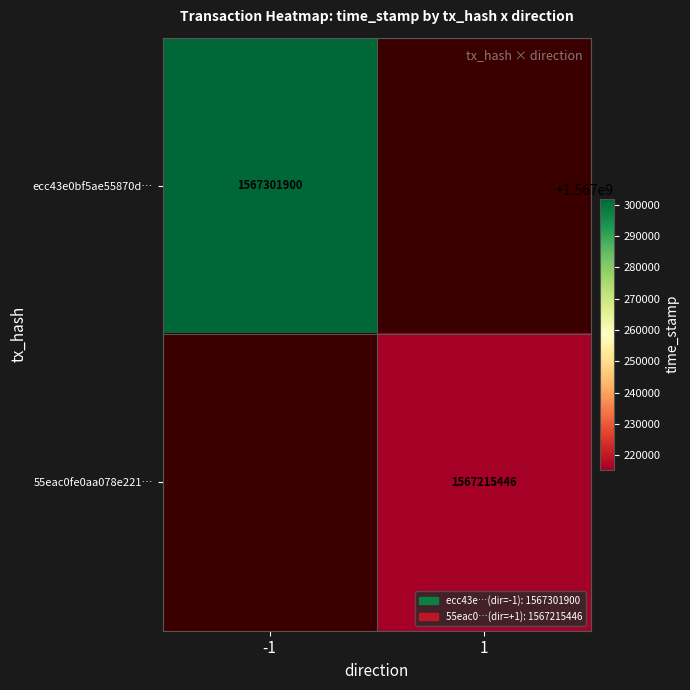

Is the value of ecc43e0bf5ae55870d… at -1 greater than the value of 55eac0fe0aa078e221… at 1?

Yes